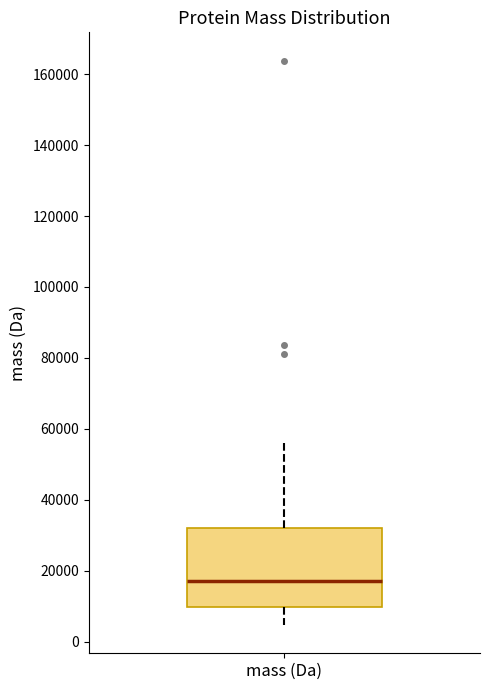

Transcribe this box plot: give where the median line is, the range the box spans, and where the two whiskers end, as read against the y-axis. The values are not printed on the chart, so give them approximately, as read against the axis.

median 18000, box 10000 to 32000, whiskers 4000 to 56000